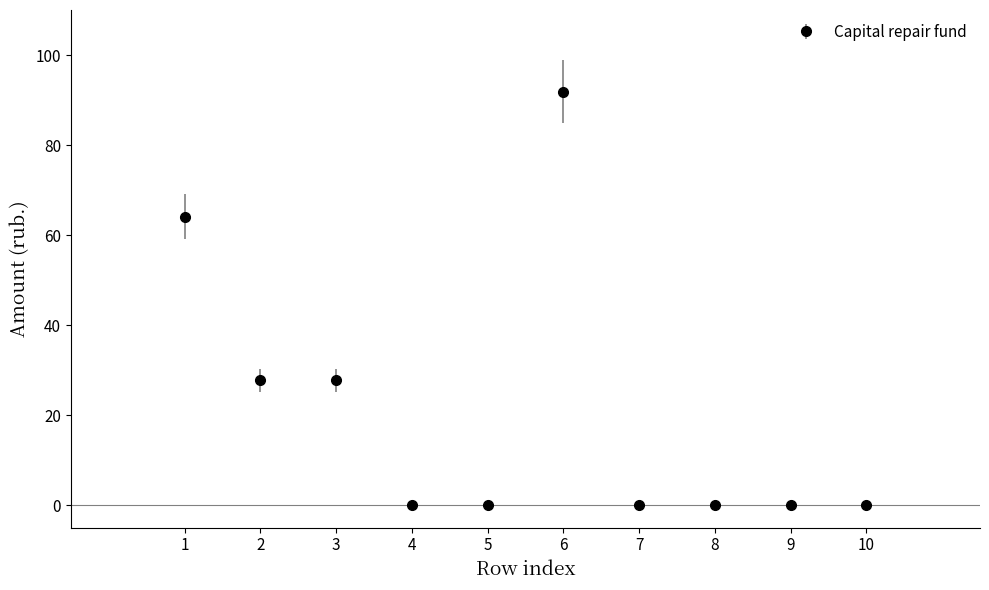

What is the change in value from 2 to 4?

-27.7